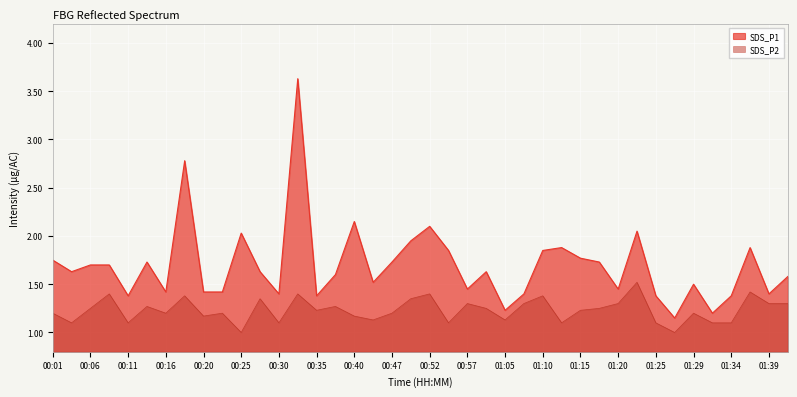

Does the chart display data point markers on the line(s)?

No